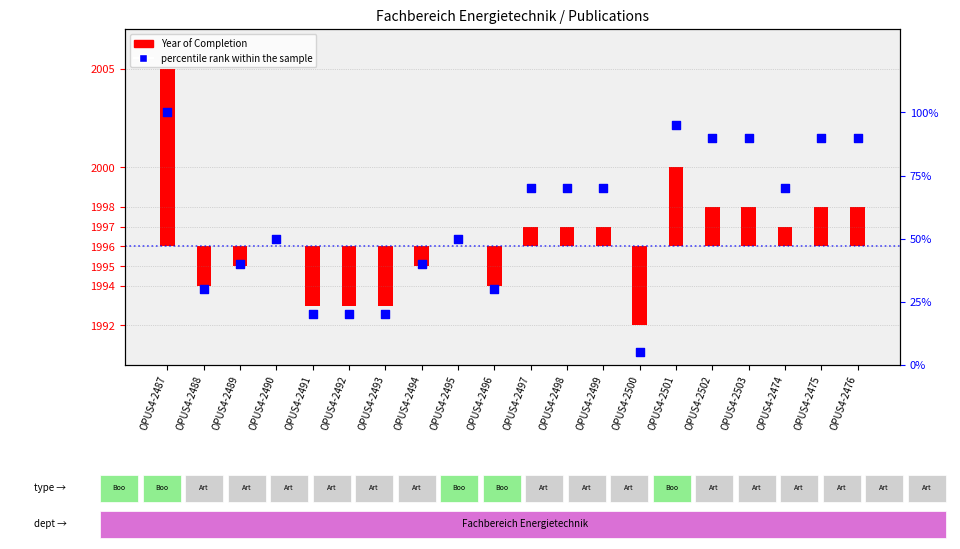

What is the change in value from OPUS4-2493 to OPUS4-2501?

+75